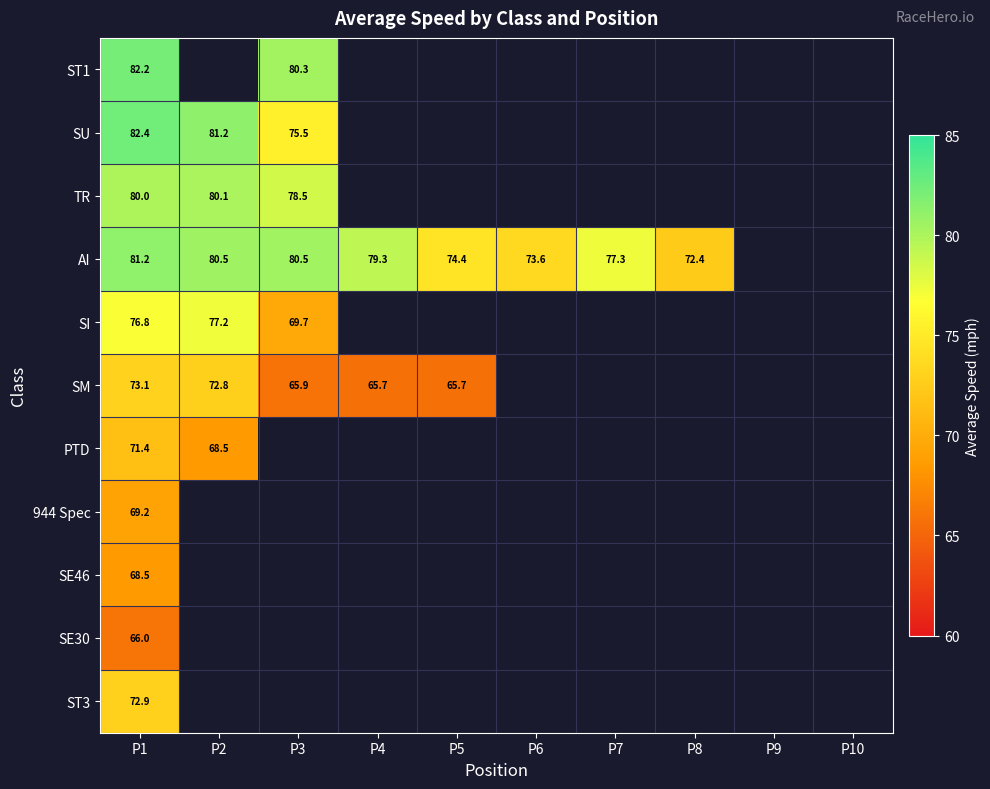

Where is ST3 nearest to the value 72?

P1